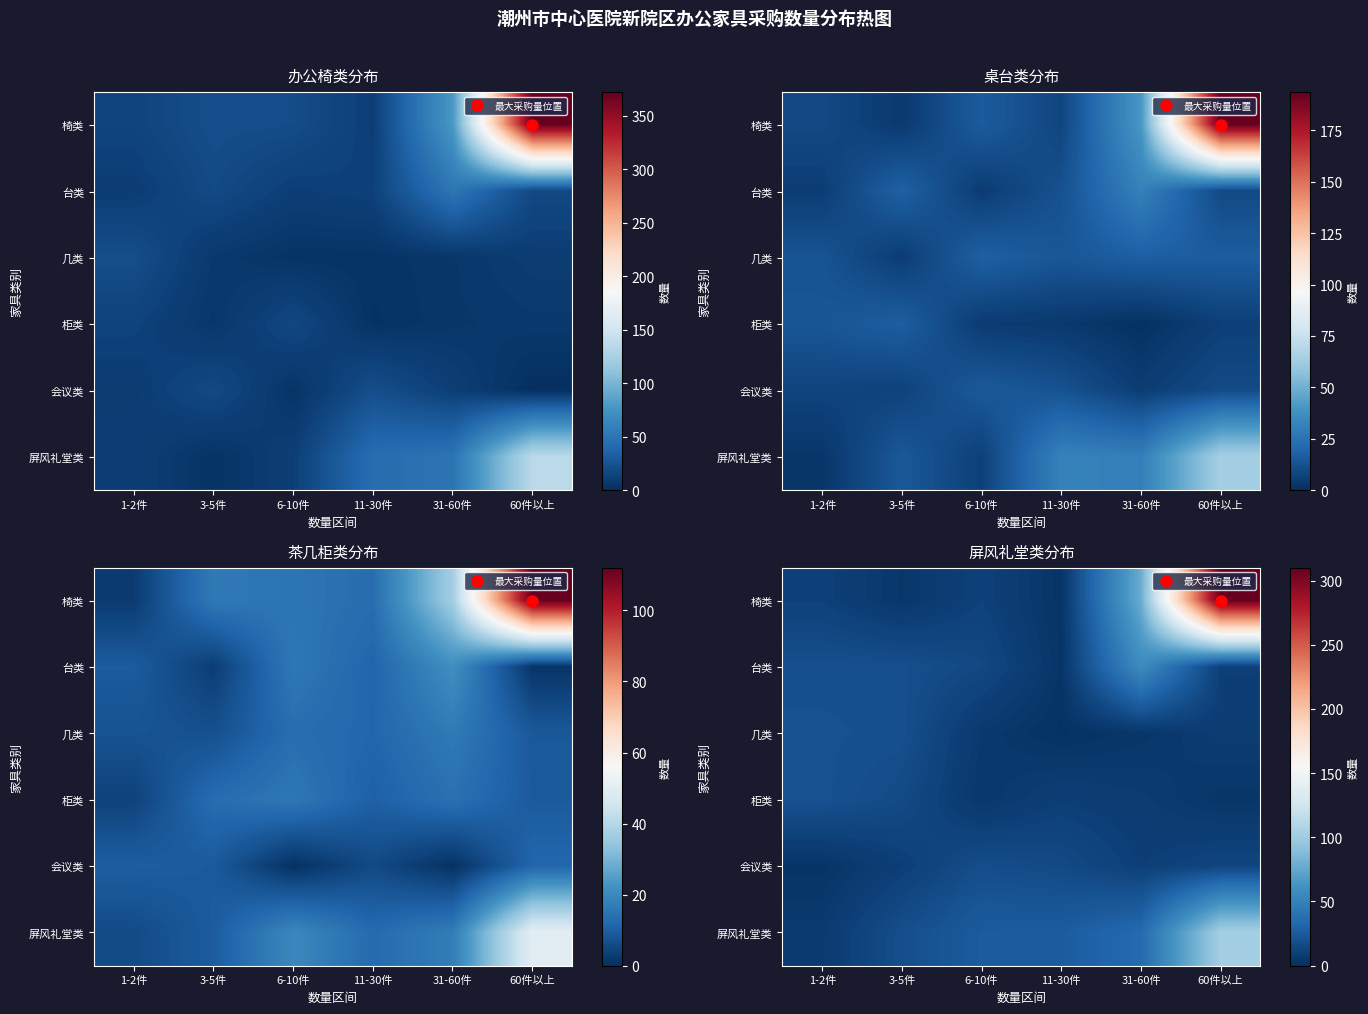

What is the difference between the maximum and minimum values in the 屏风礼堂类 series?

95.6